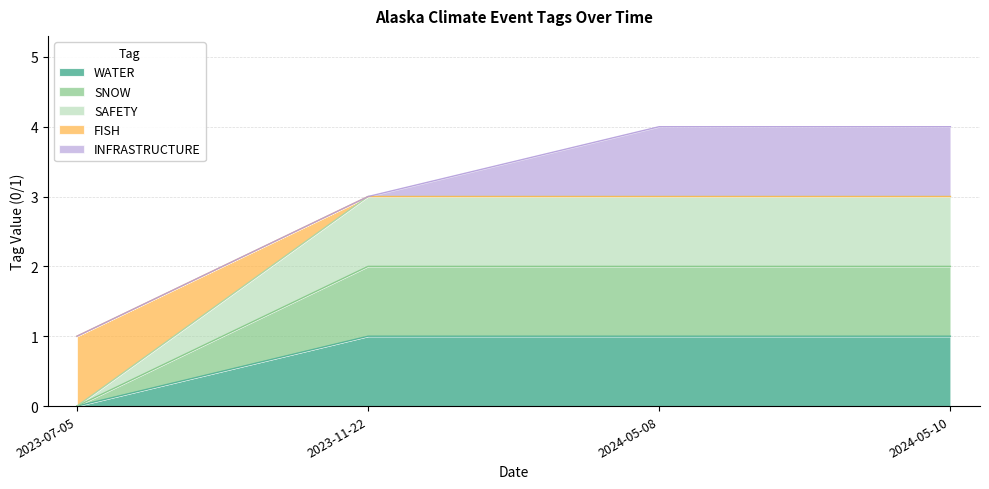

True or false: FISH has a value of 1 at 2023-11-22.

False